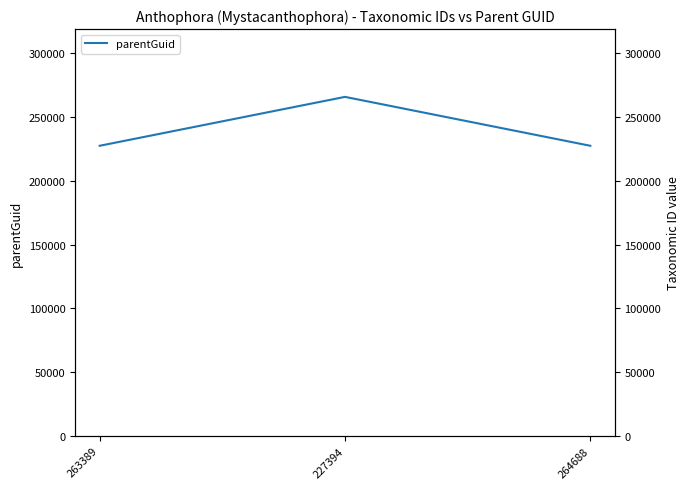

The chart shows a value of 227394 at 264688. True or false?

True